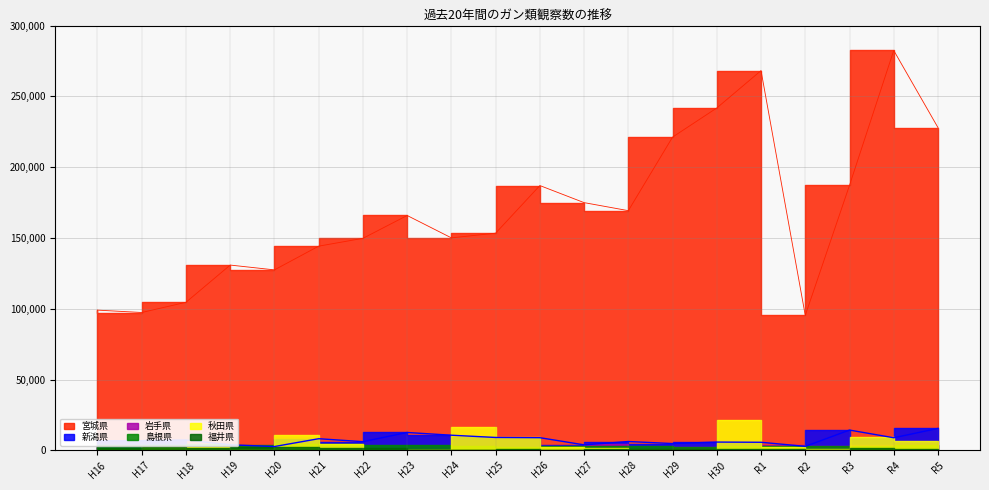

How many values in the 秋田県 series are below 2280?

10